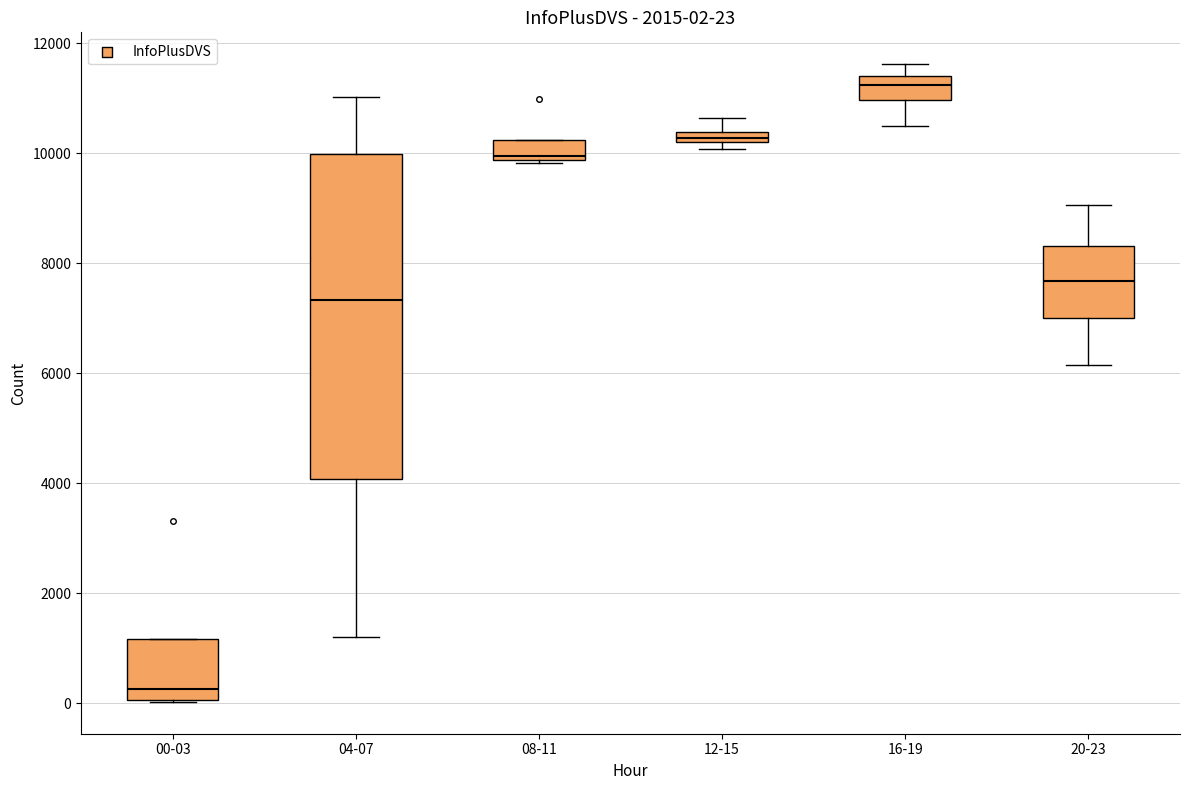

Which box has the lowest median line?

00-03